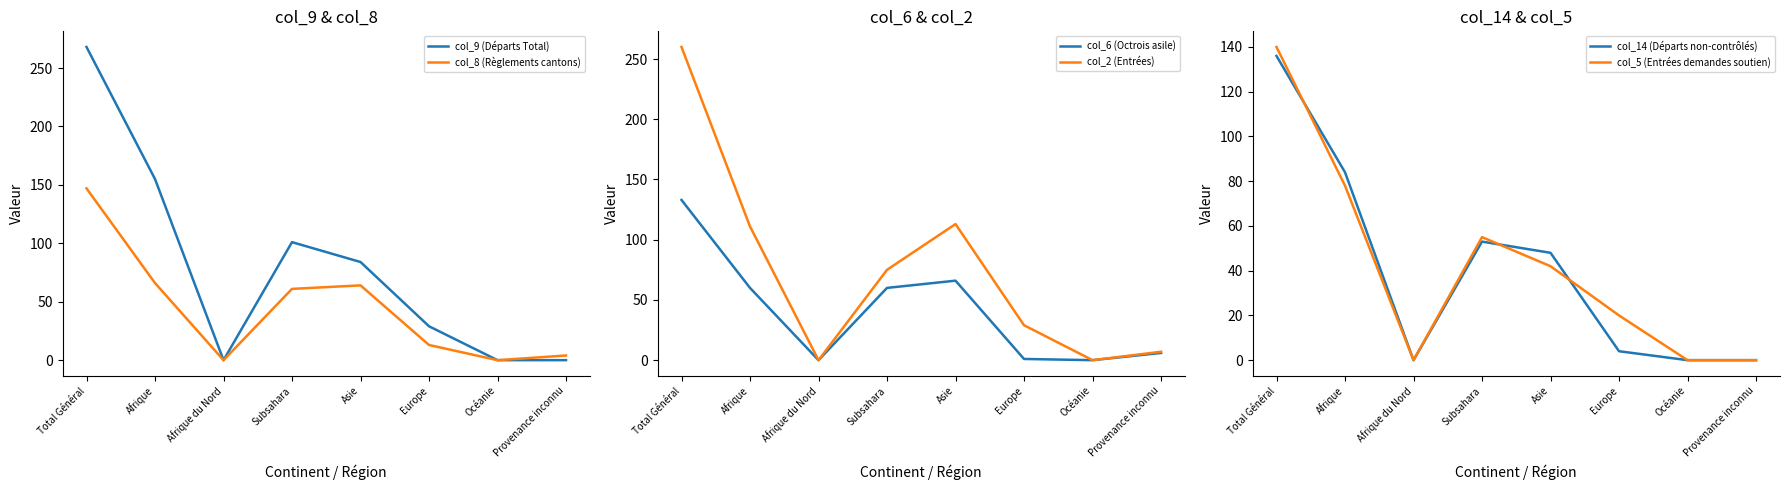

True or false: col_5 (Entrées demandes soutien) has a value of 55 at Subsahara.

True